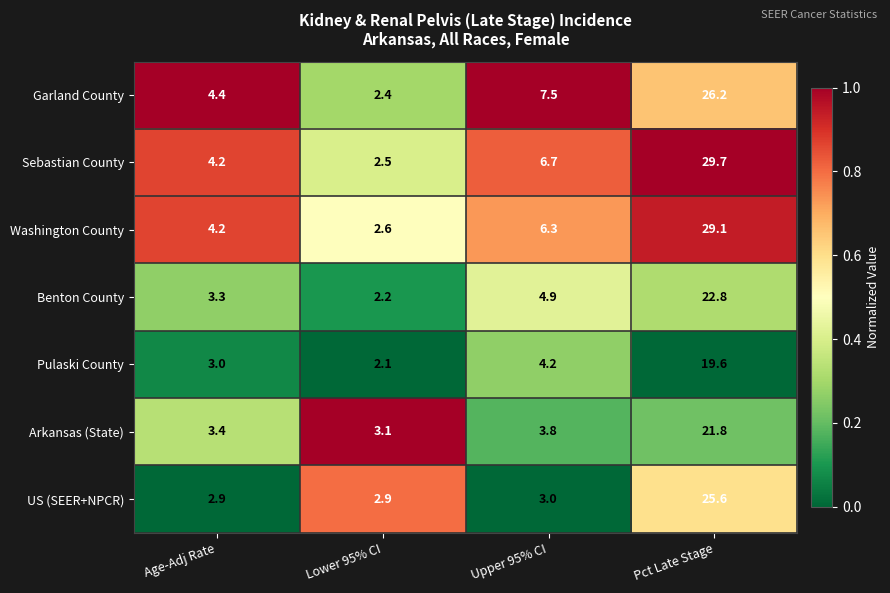

What is the sum of the Washington County values at Upper 95% CI and Age-Adj Rate?

10.5